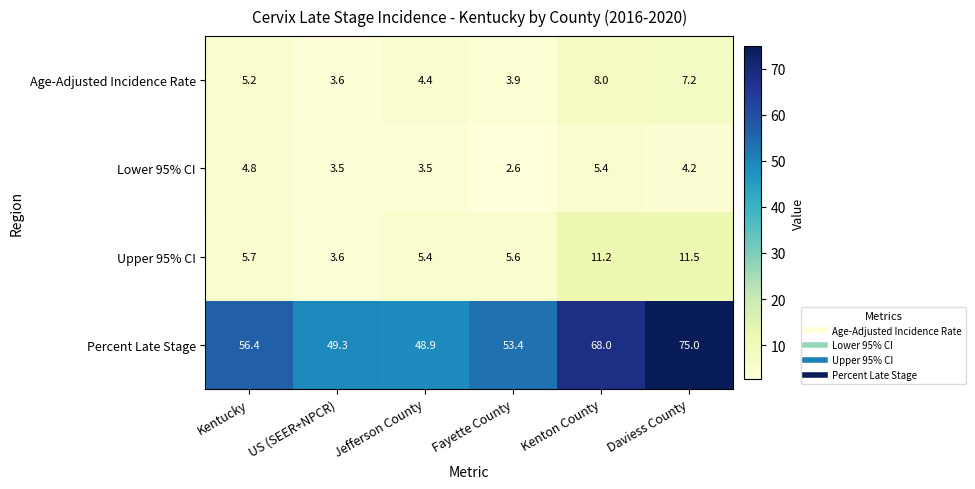

The Age-Adjusted Incidence Rate series shows 4.1 at Kenton County. True or false?

False